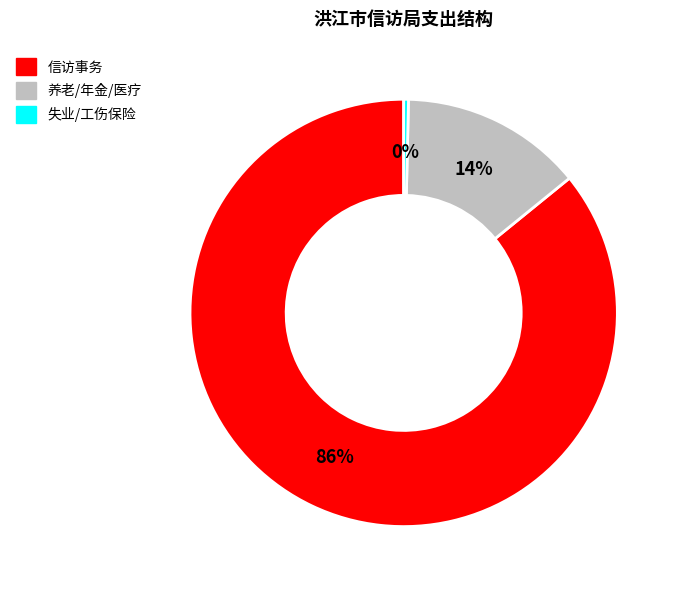

How many segments does this pie chart have?

3